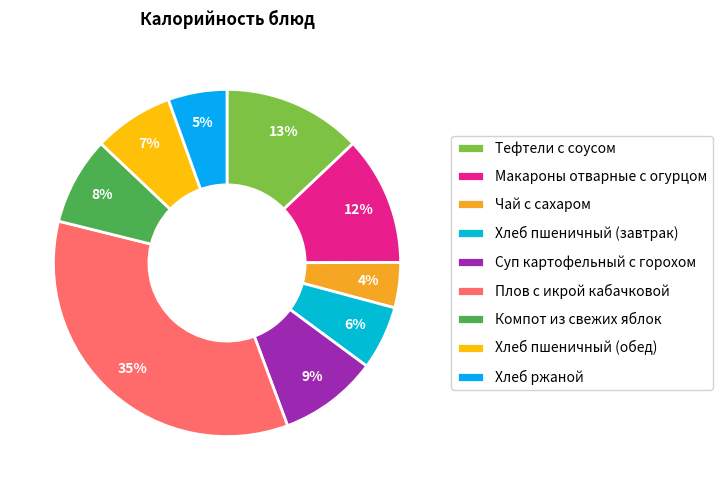

How many slices are in this pie chart?

9